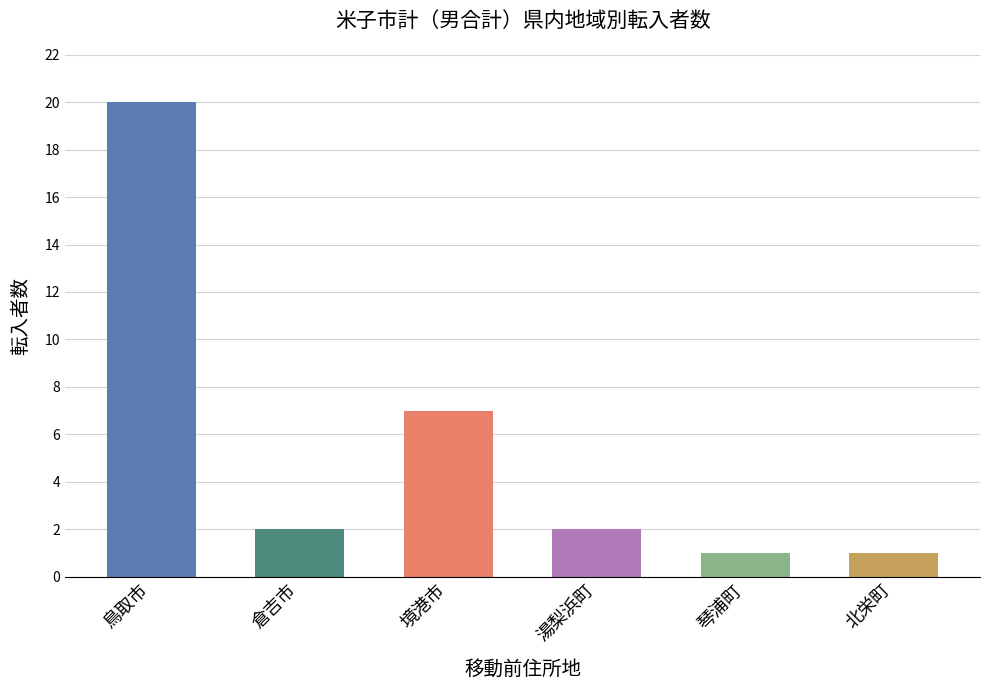

What is the minimum value shown in the chart?

1